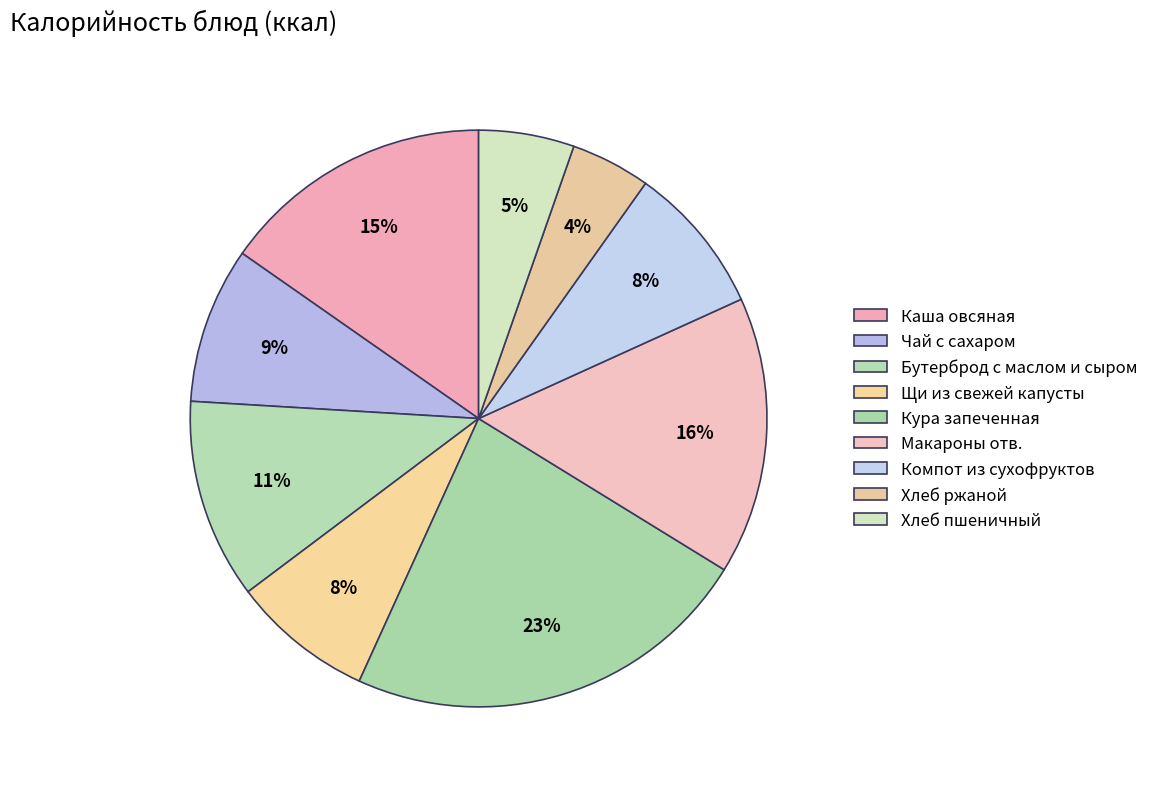

The Каша овсяная slice represents 15% of the pie. True or false?

True